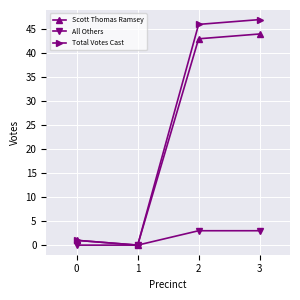

At how many categories does at least one series exceed 8?

2